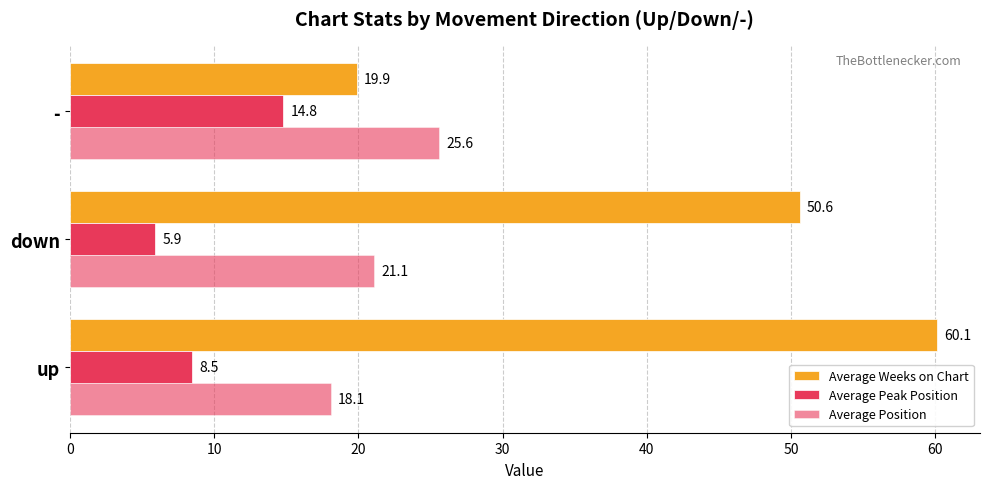

Count the number of categories in the chart.

3